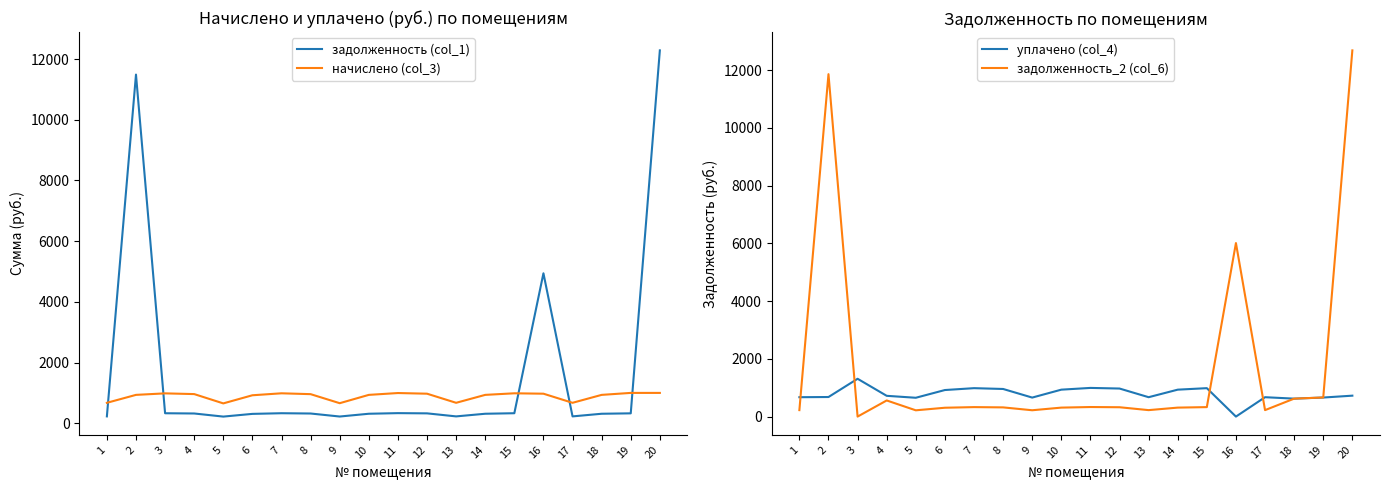

Is the value of задолженность_2 (col_6) at 13 greater than the value of начислено (col_3) at 13?

No